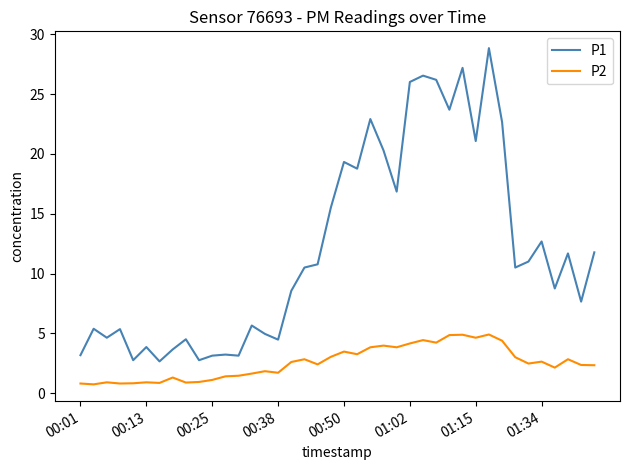

Which series has the largest total across all categories?

P1